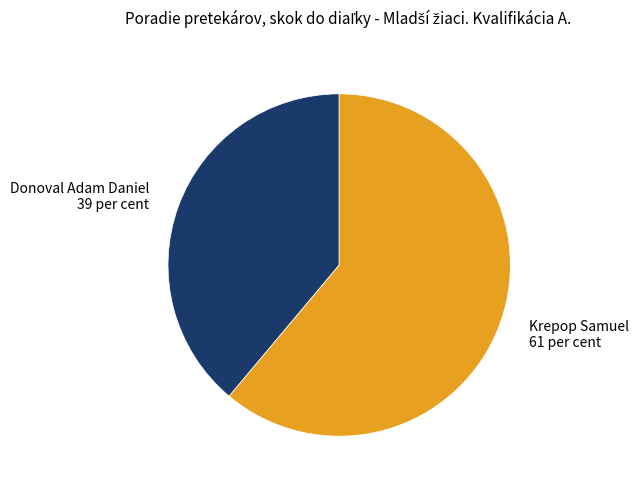

Between Donoval Adam Daniel and Krepop Samuel, which is larger?

Krepop Samuel